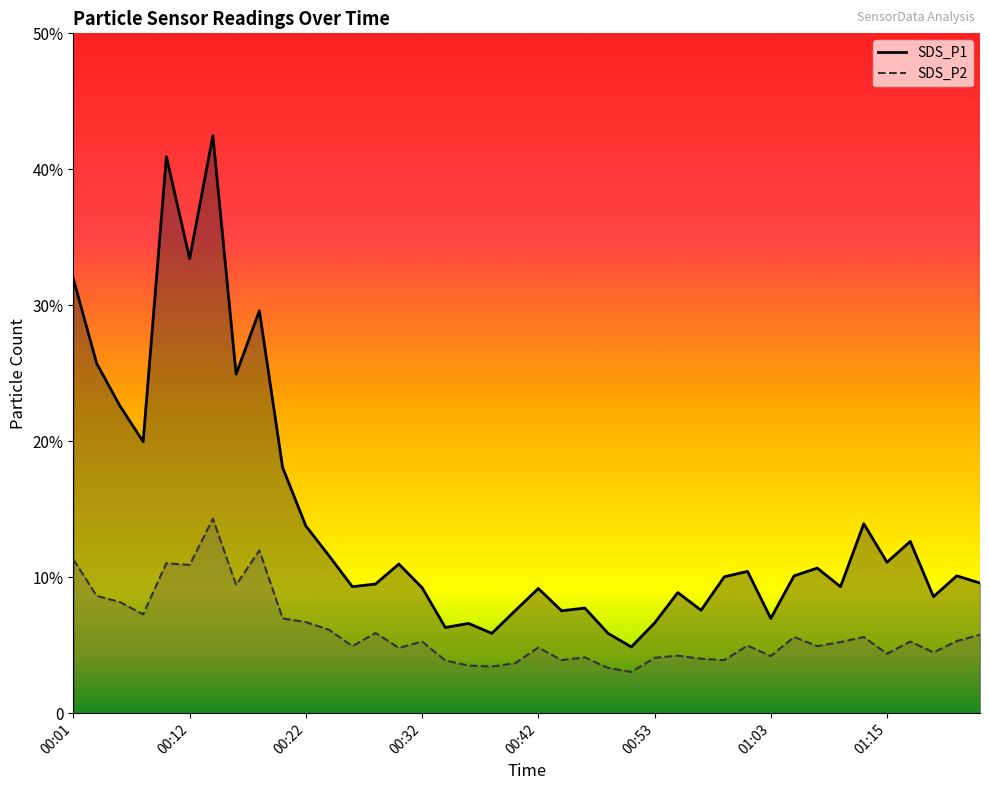

List the series in order of their peak value, lowest first.

SDS_P2 line, SDS_P1 line